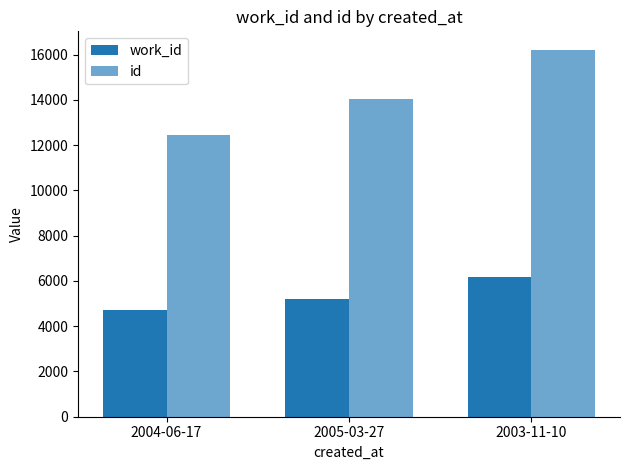

Which category has the lowest value across all series?

2004-06-17